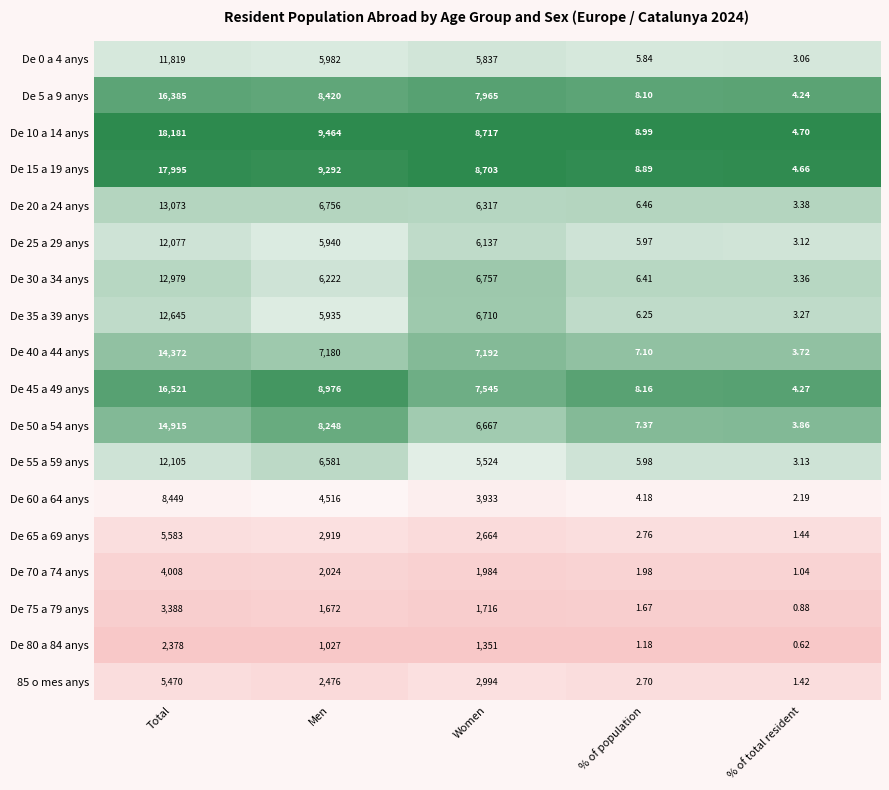

Which category has the lowest value in the De 45 a 49 anys series?

% of total resident